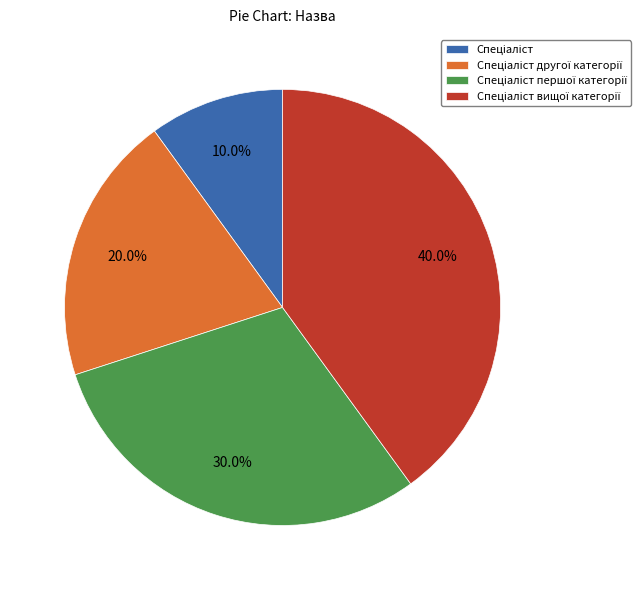

Count the number of slices in the pie.

4